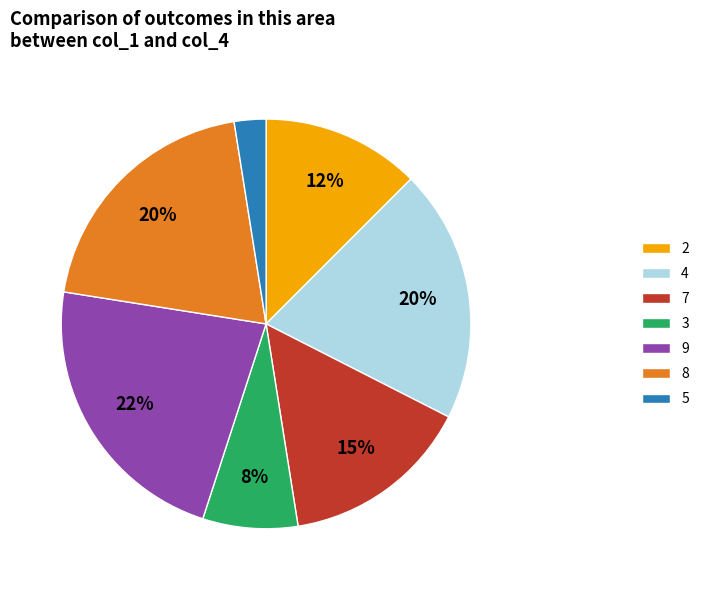

How many segments does this pie chart have?

7